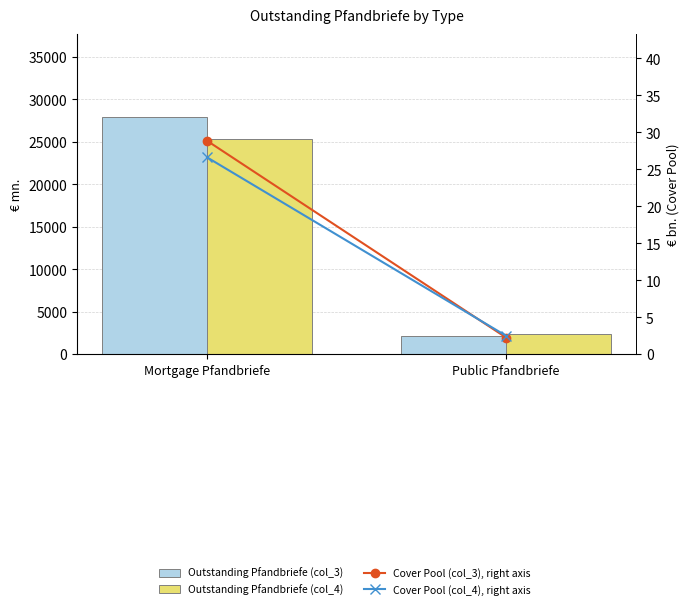

What is the total value across all series at Mortgage Pfandbriefe?

53292.8